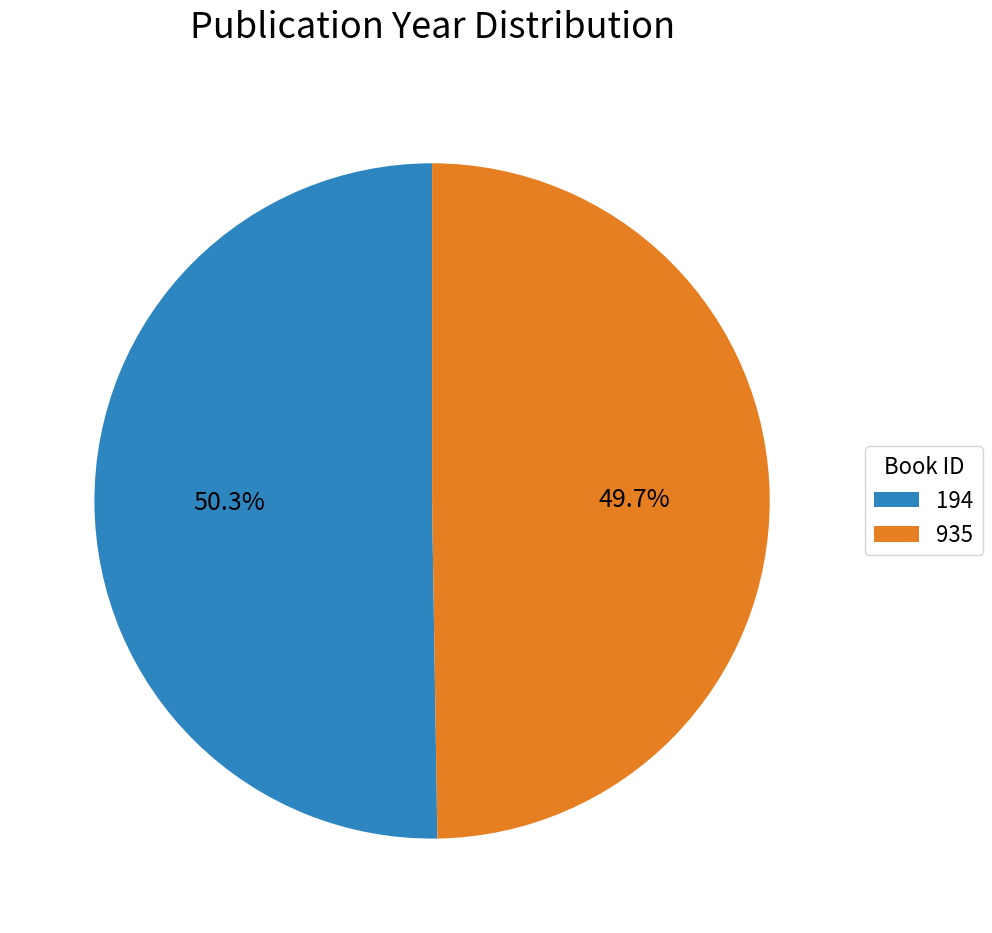

Rank the categories by value from lowest to highest.

935, 194